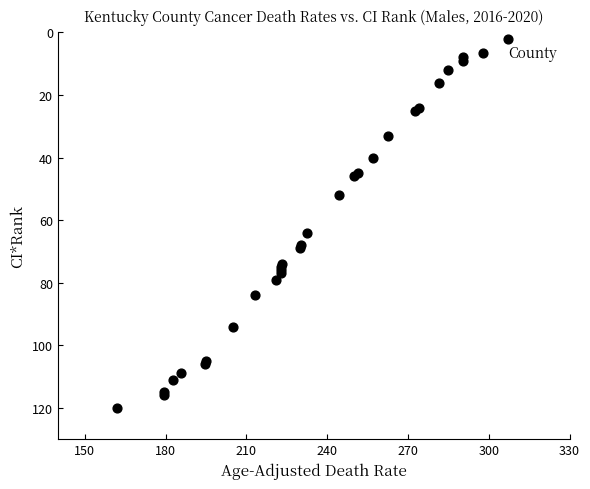

What Y value in the scatter plot is closest to 61?

64